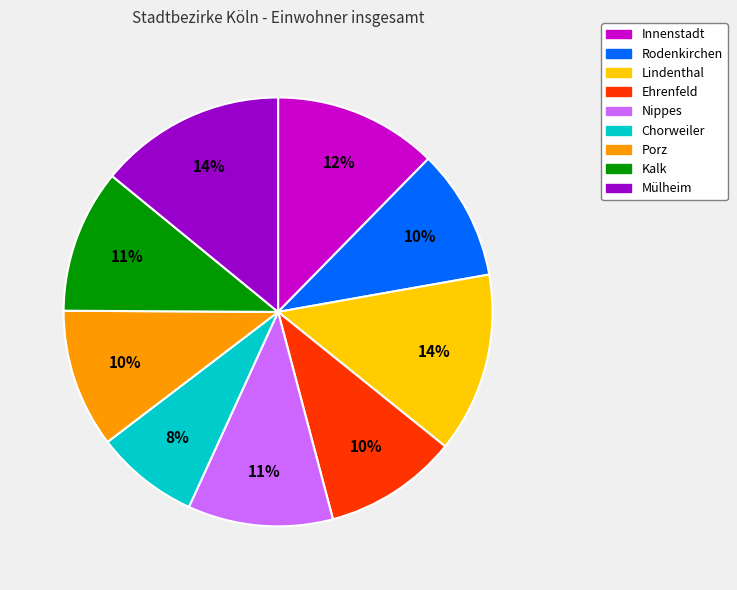

Does any single category account for the majority?

No